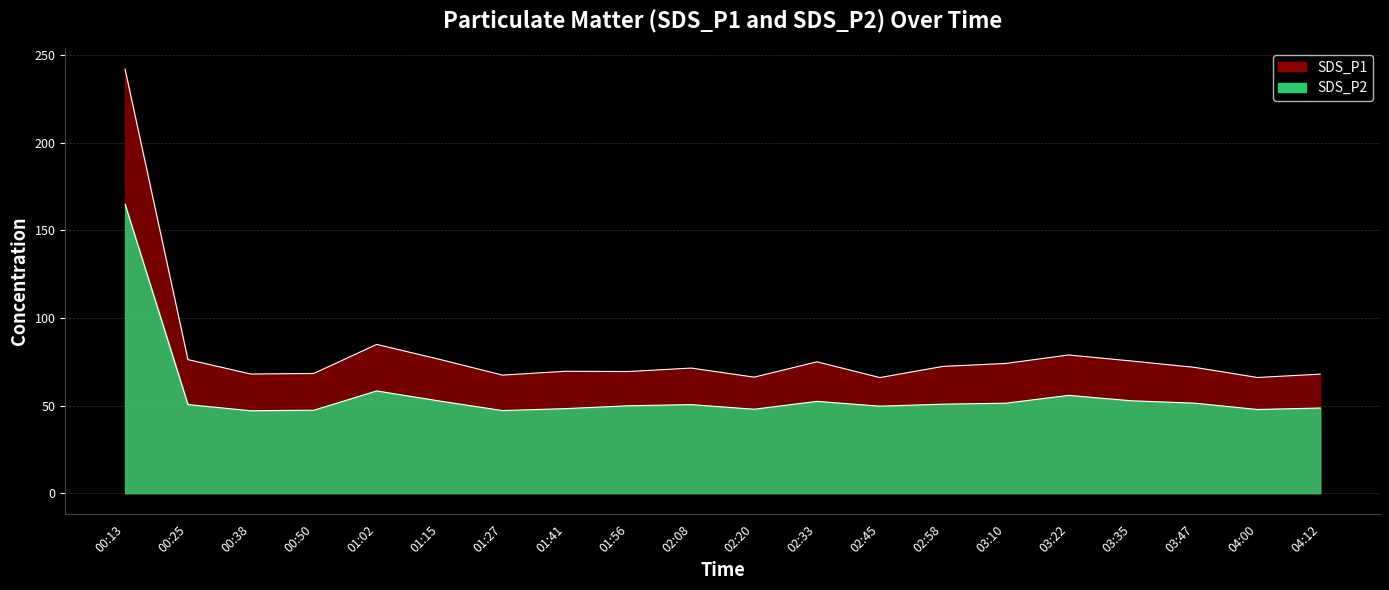

The value of SDS_P1 at 01:27 is 43.9. True or false?

False